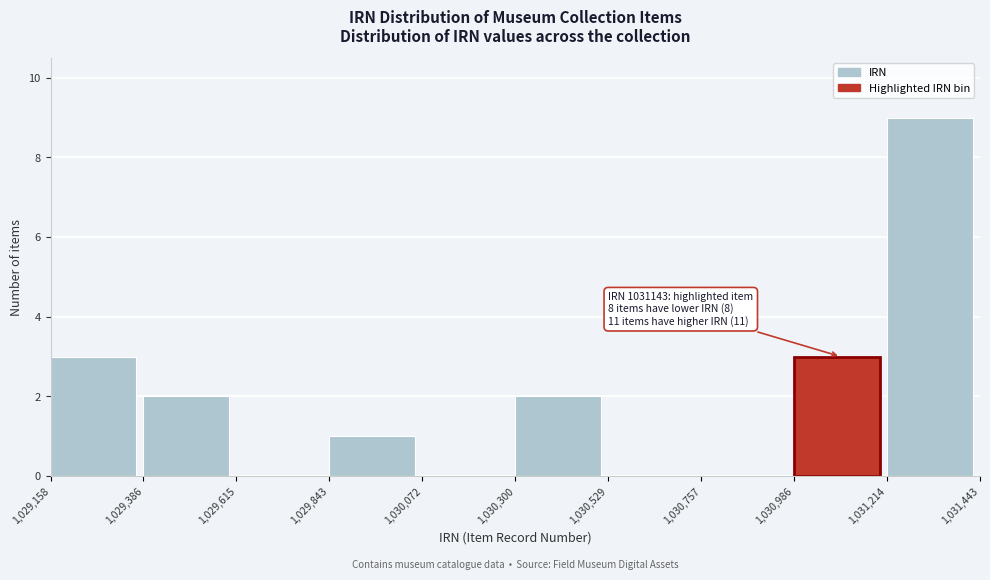

Which range on the x-axis has the tallest bar?

1,031,214 to 1,031,443